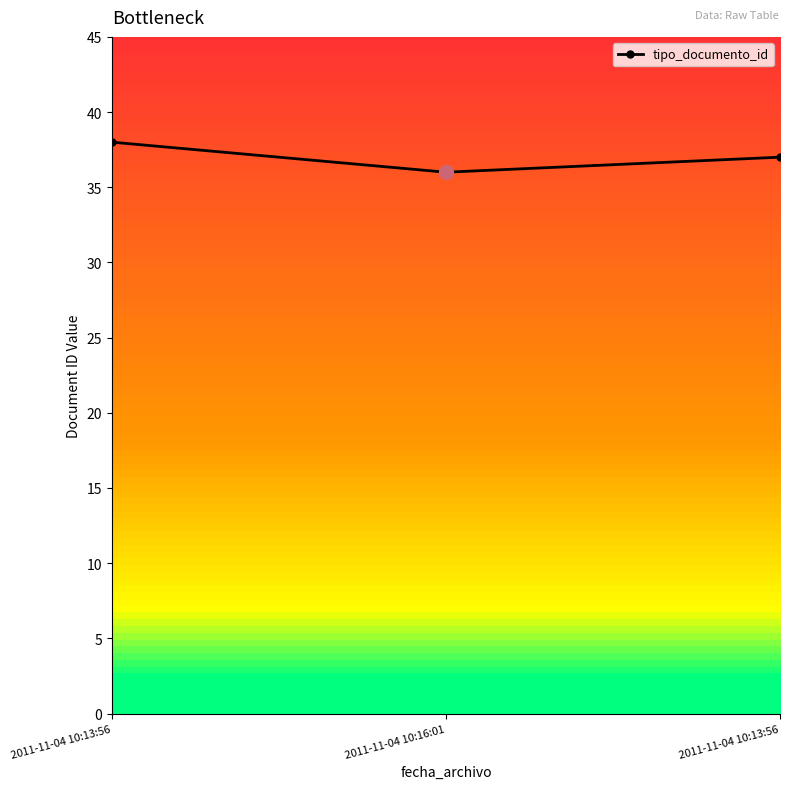

What is the difference between the maximum and minimum values?

2